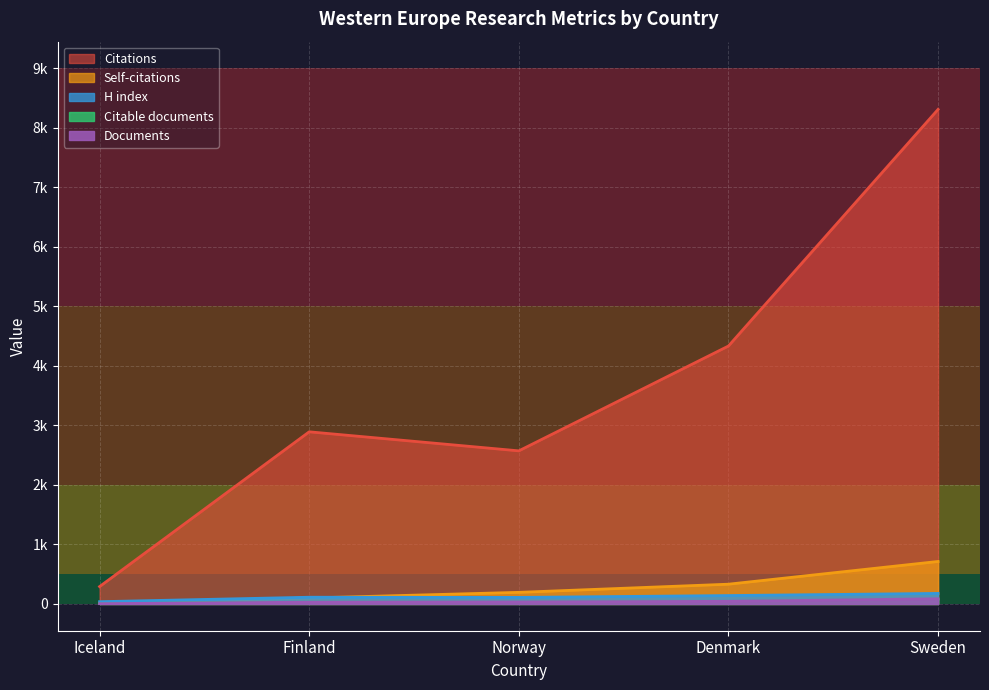

Rank the categories by H index value from lowest to highest.

Iceland, Norway, Finland, Denmark, Sweden